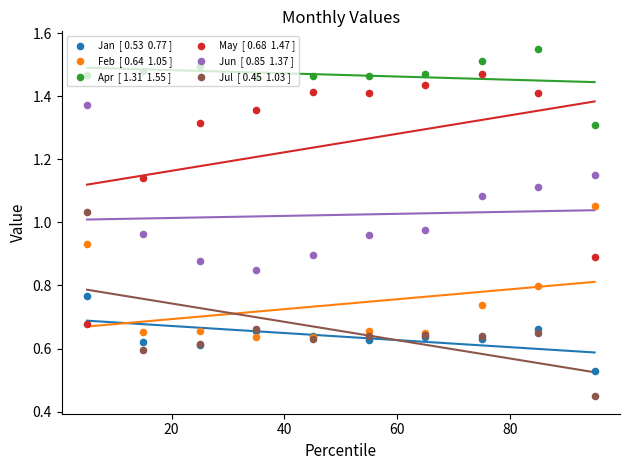

At how many categories does at least one series exceed 0?

10